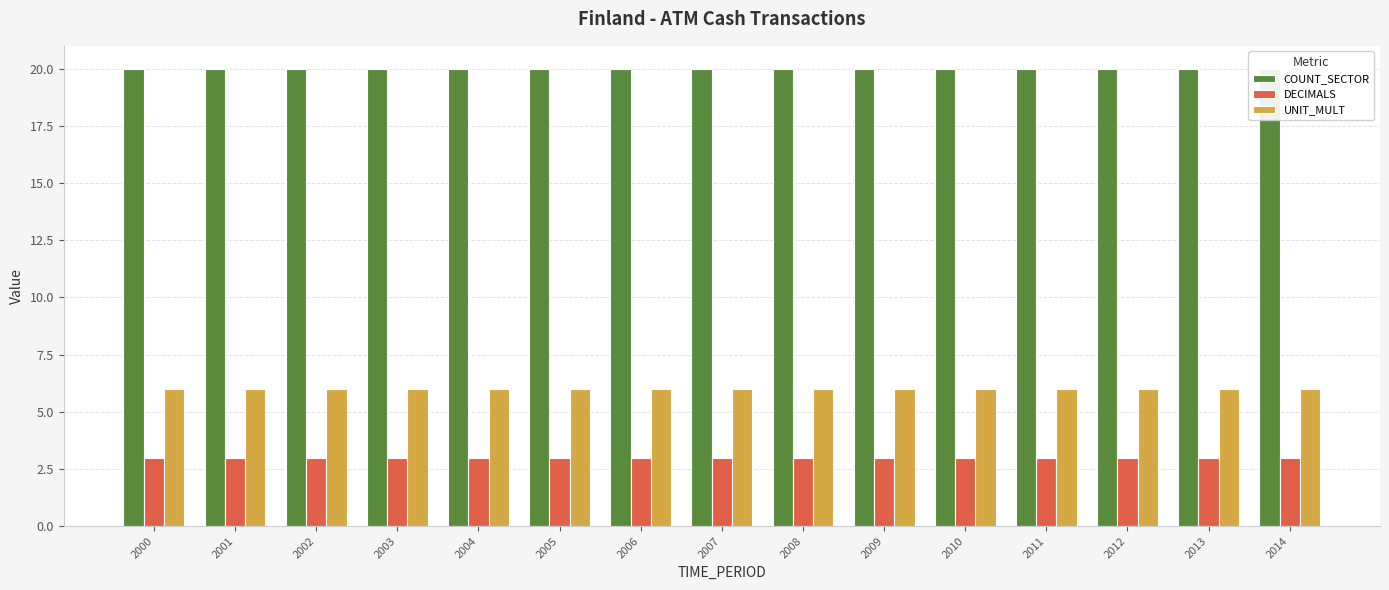

Reading right to left, what are all the values shown in this chart?

COUNT_SECTOR: 20	20	20	20	20	20	20	20	20	20	20	20	20	20	20
DECIMALS: 3	3	3	3	3	3	3	3	3	3	3	3	3	3	3
UNIT_MULT: 6	6	6	6	6	6	6	6	6	6	6	6	6	6	6